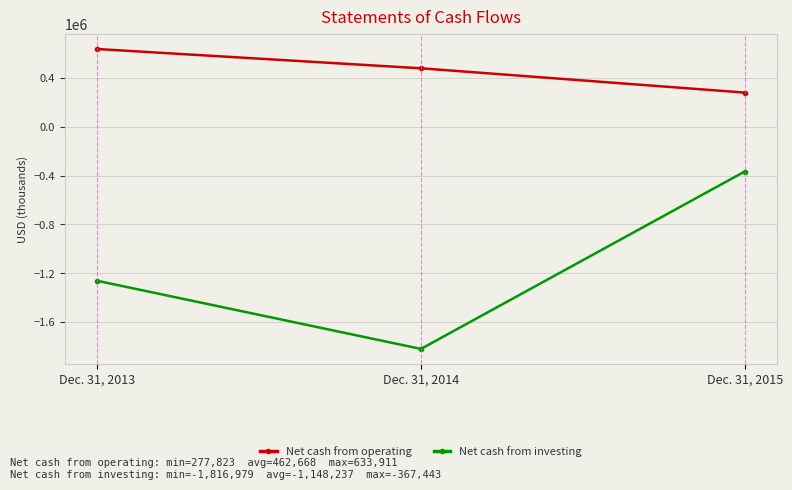

What are all the series names shown in the legend?

Net cash from operating, Net cash from investing